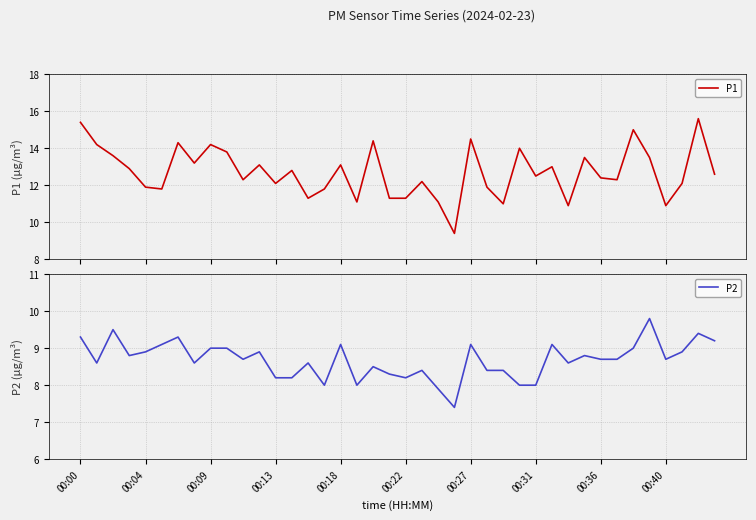

Rank the series by their maximum value, from highest to lowest.

P1, P2